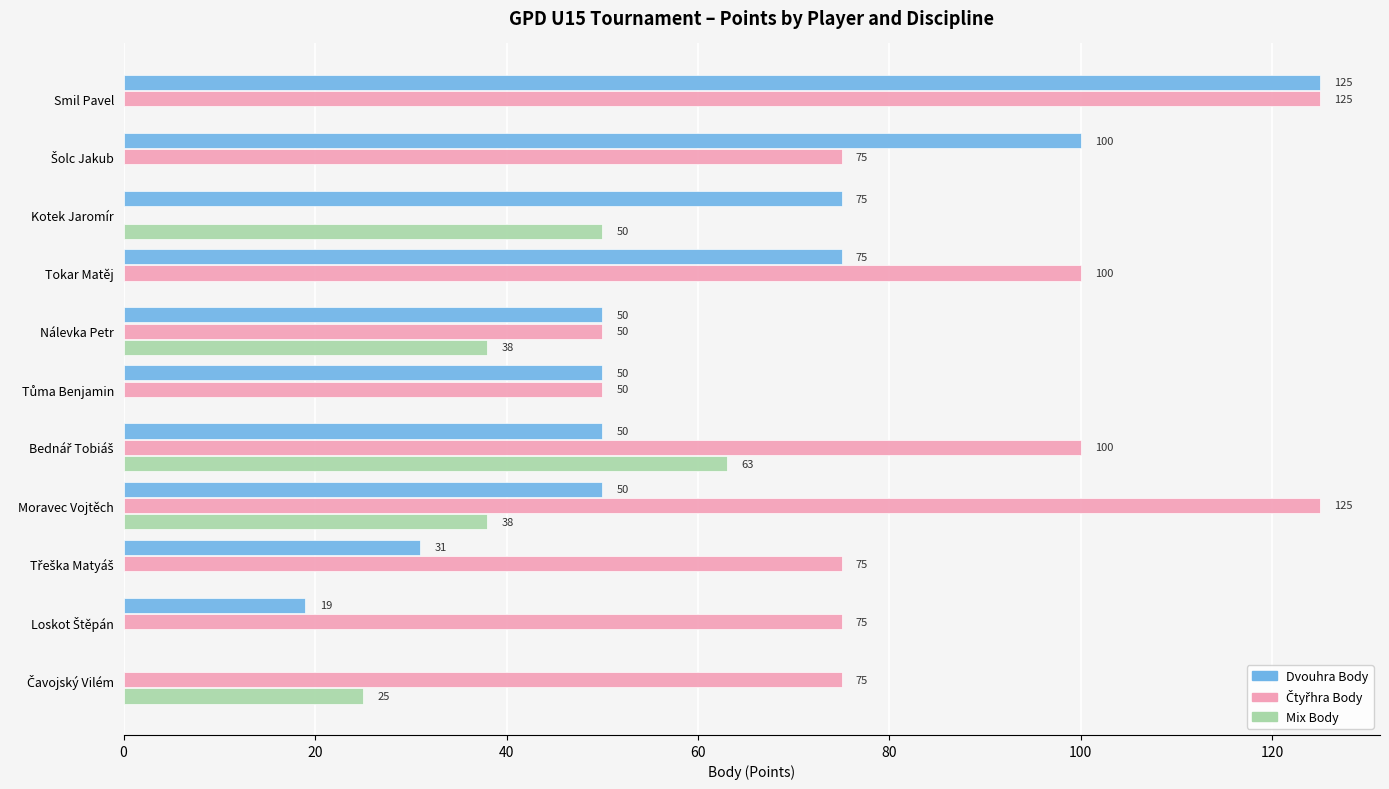

At which category is the sum across all series the highest?

Smil Pavel